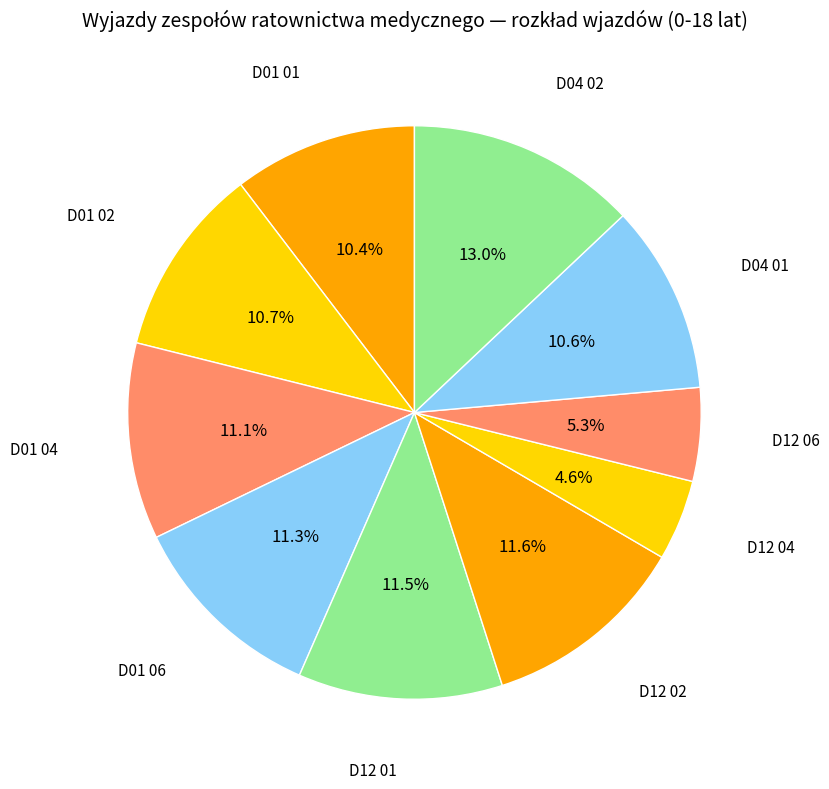

To the nearest percent, what is the combined percentage of D01 01 and D01 02?

21%